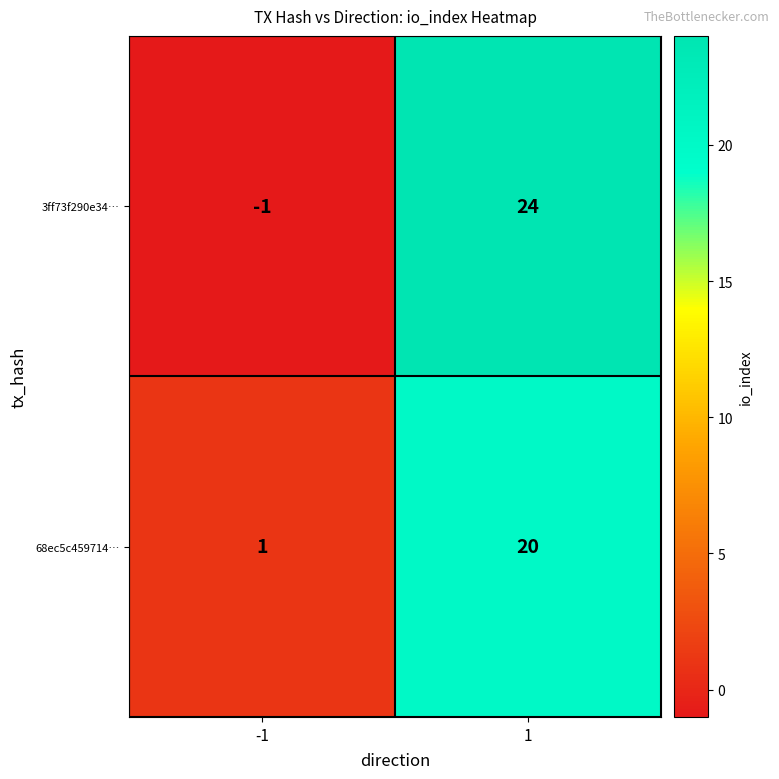

Reading right to left, what are all the values shown in this chart?

3ff73f290e34…: 24	-1
68ec5c459714…: 20	1